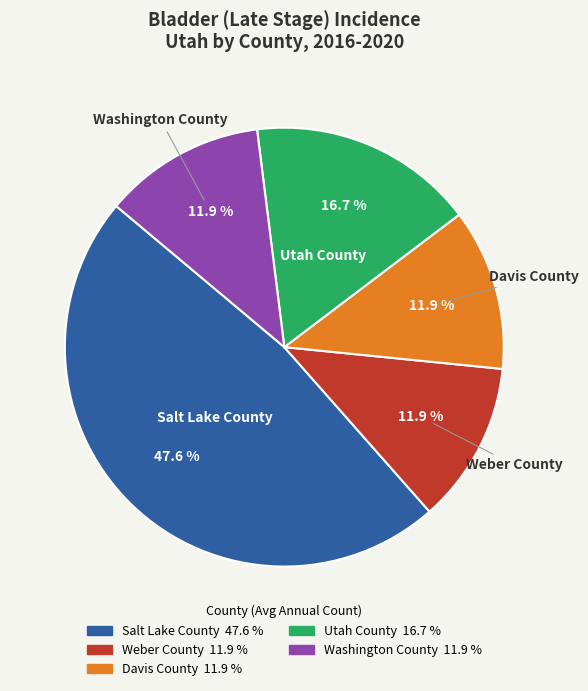

What is the largest slice in the pie chart?

Salt Lake County